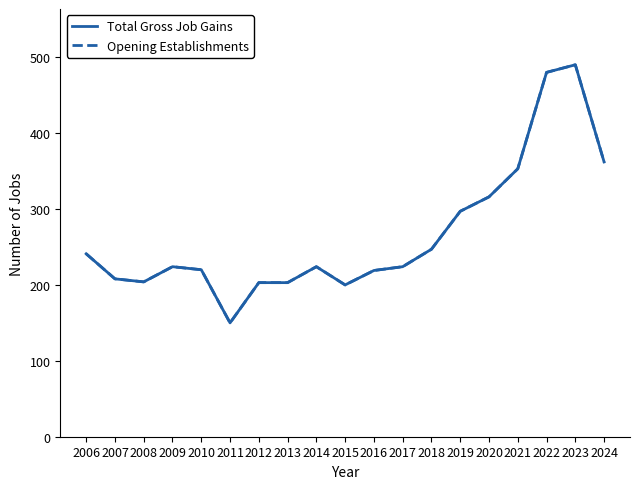

Does the chart have visible grid lines?

No